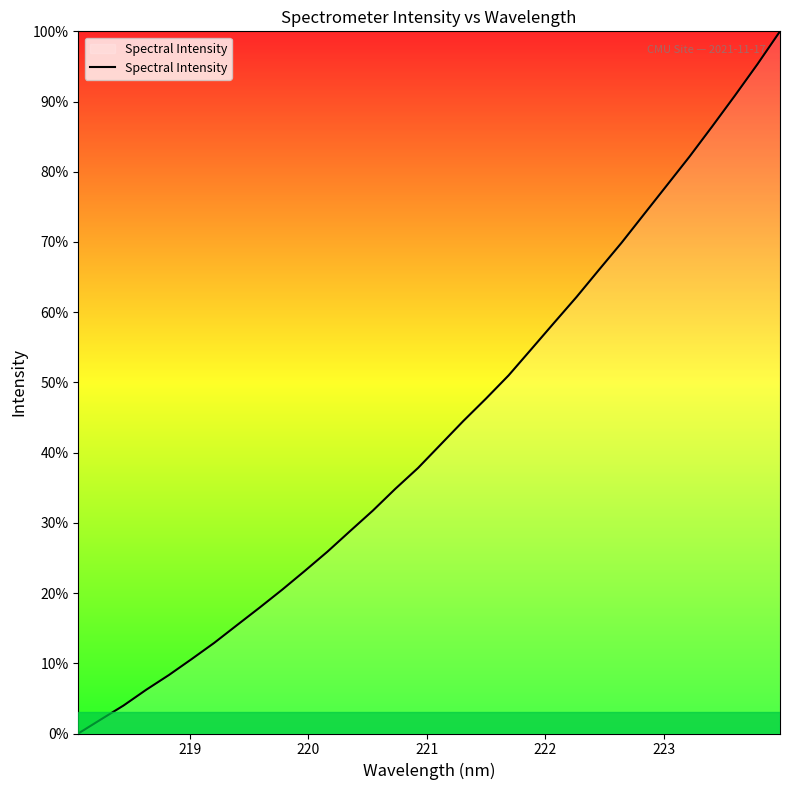

What is the greatest value displayed?

100.0